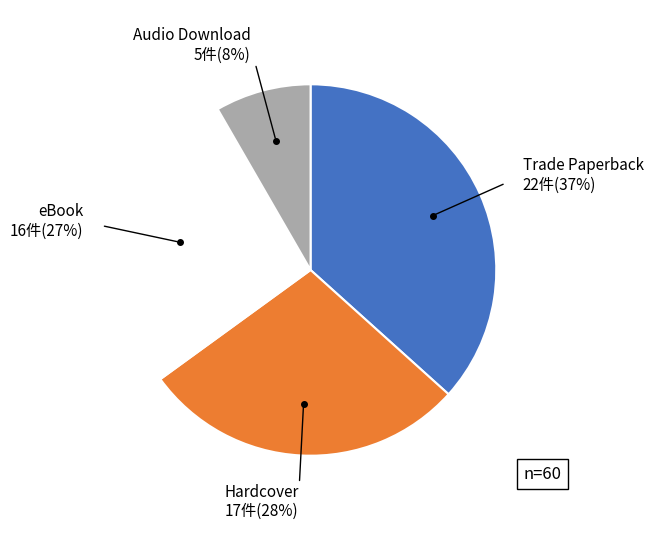

To the nearest percent, what is the average slice percentage?

25%